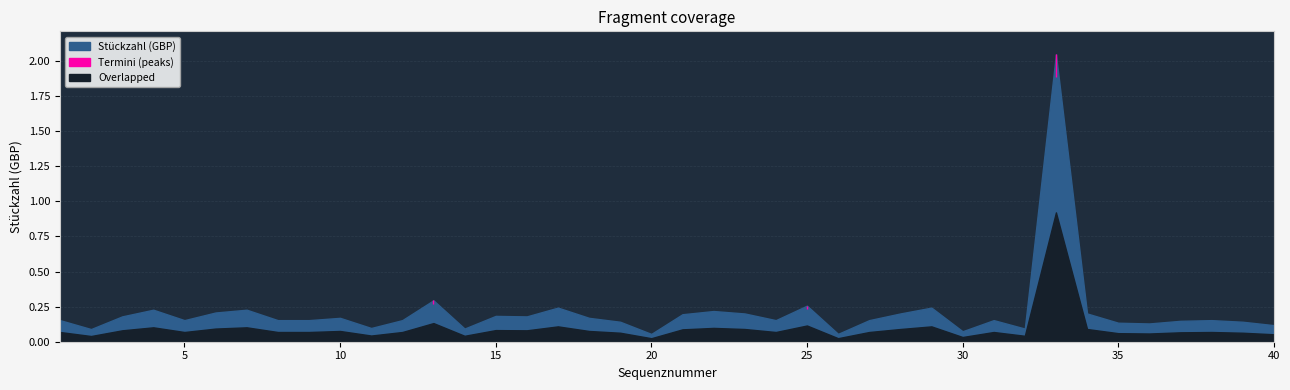

Reading left to right, transcribe all the data shown in this chart.

1=0.2	2=0.1	3=0.2	4=0.2	5=0.2	6=0.2	7=0.2	8=0.2	9=0.2	10=0.2	11=0.1	12=0.2	13=0.3	14=0.1	15=0.2	16=0.2	17=0.2	18=0.2	19=0.1	20=0.1	21=0.2	22=0.2	23=0.2	24=0.2	25=0.3	26=0.1	27=0.2	28=0.2	29=0.2	30=0.1	31=0.2	32=0.1	33=2.0	34=0.2	35=0.1	36=0.1	37=0.1	38=0.2	39=0.1	40=0.1